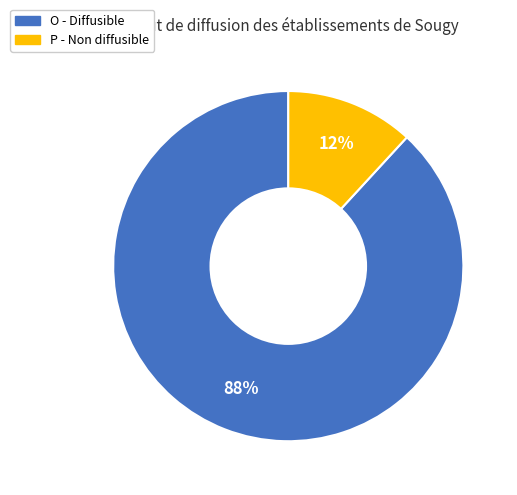

What percentage is the P slice, to the nearest percent?

12%